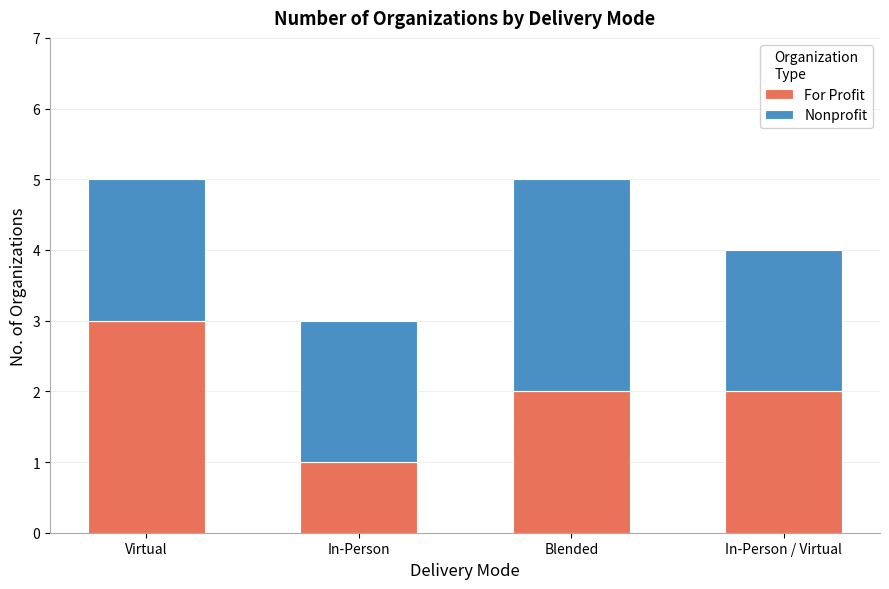

True or false: For Profit has a value of 2 at Blended.

True